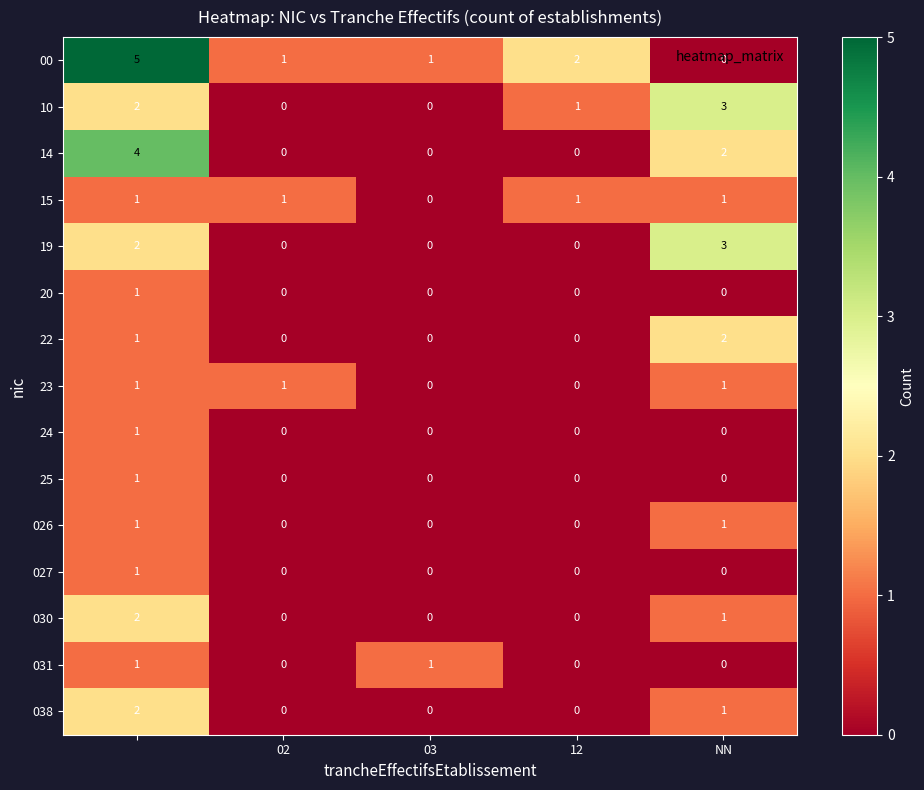

What is the sum of all 10 values?

6